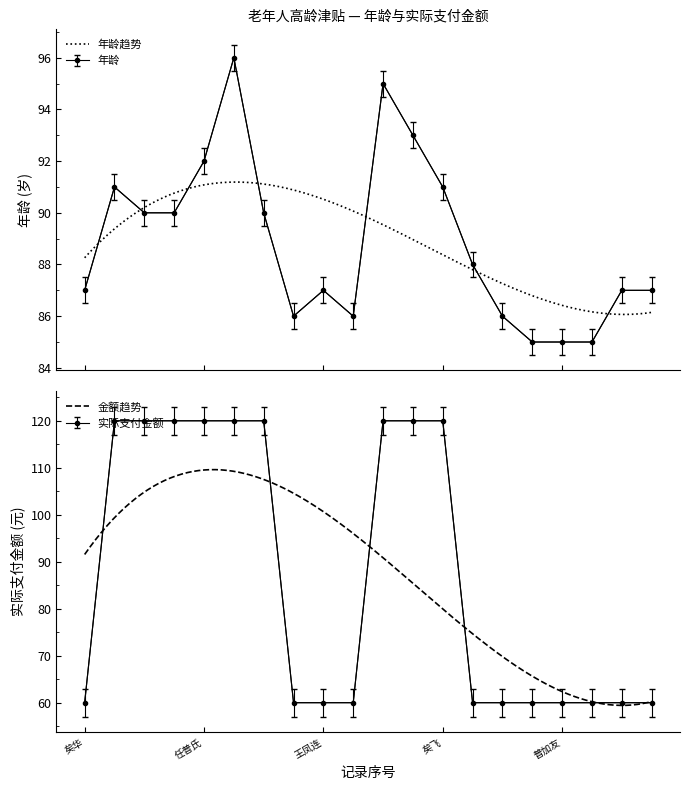

Which series has the largest total across all categories?

年龄